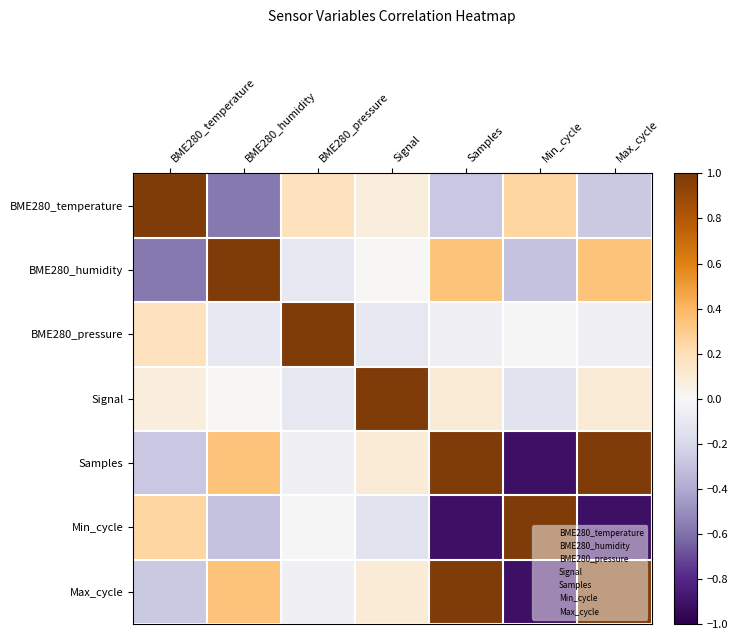

Which category has the highest value across all series?

BME280_temperature